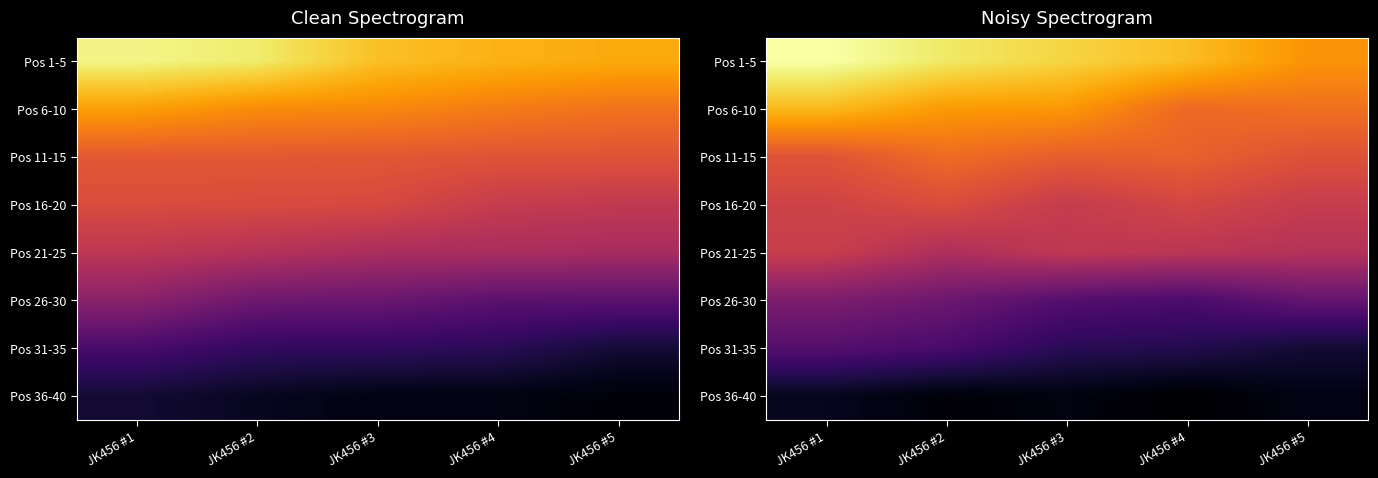

The Pos 36-40 series shows 8.1 at JK456 #2. True or false?

True